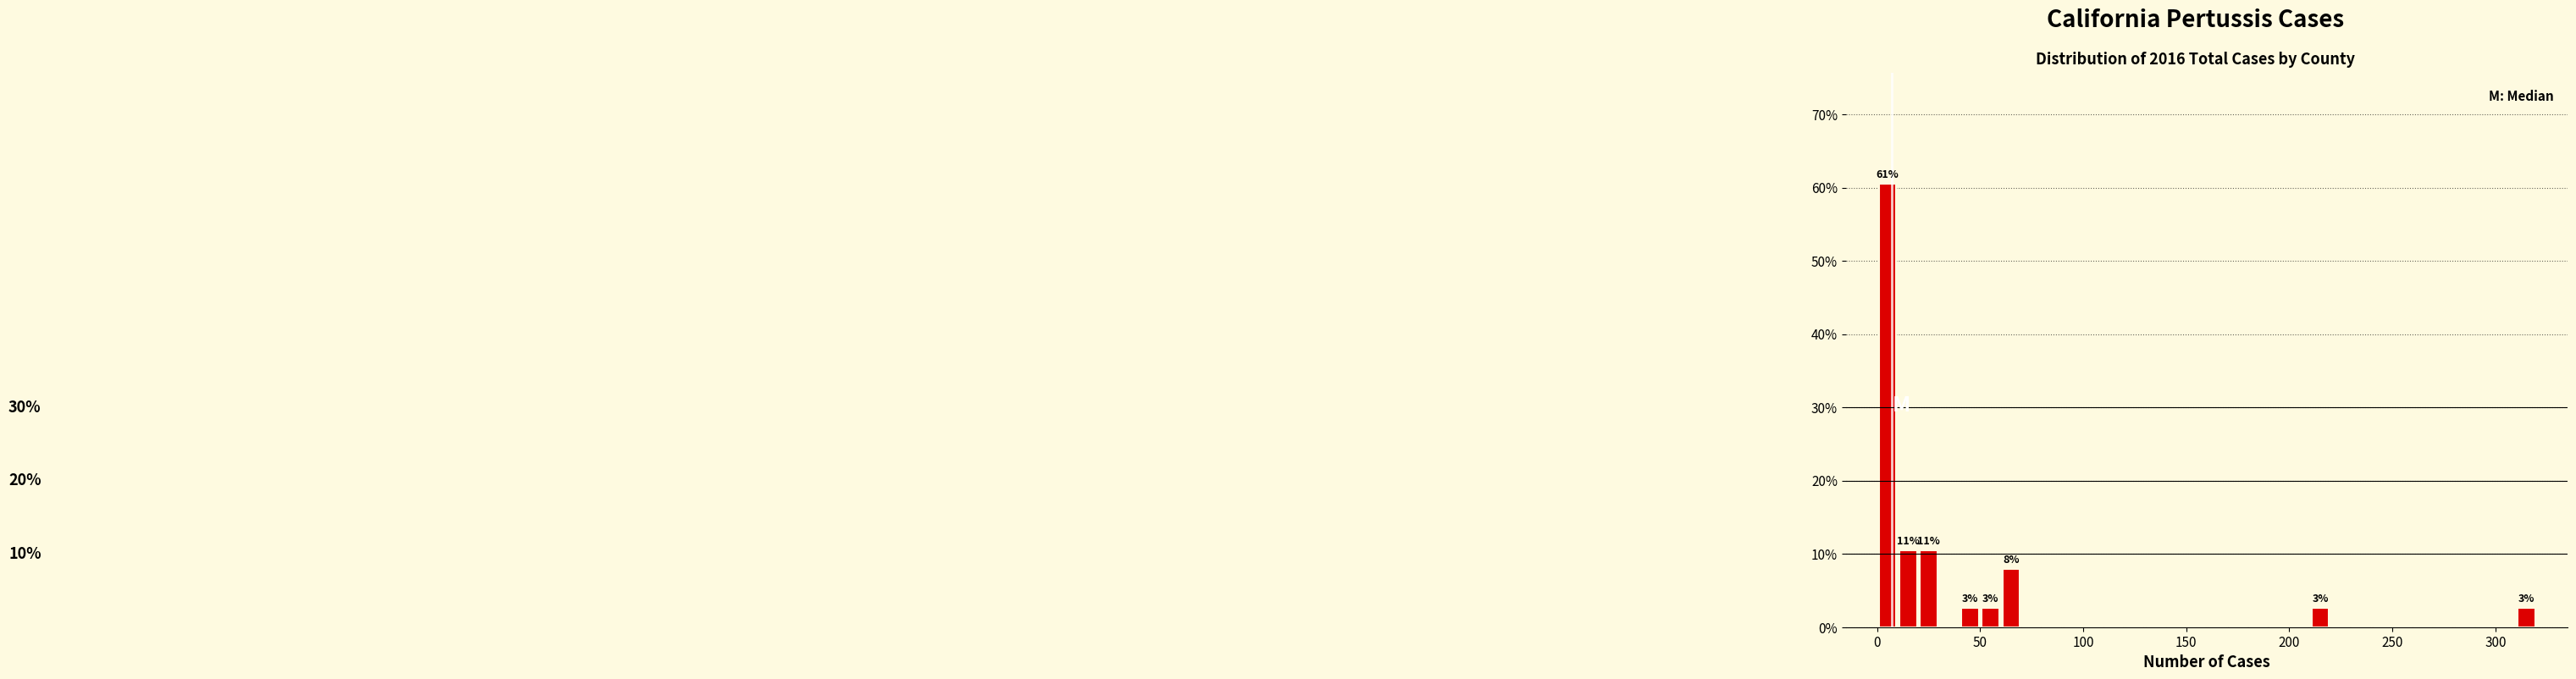

Read against the x-axis, roughly where is the centre of the tallest bar?

5